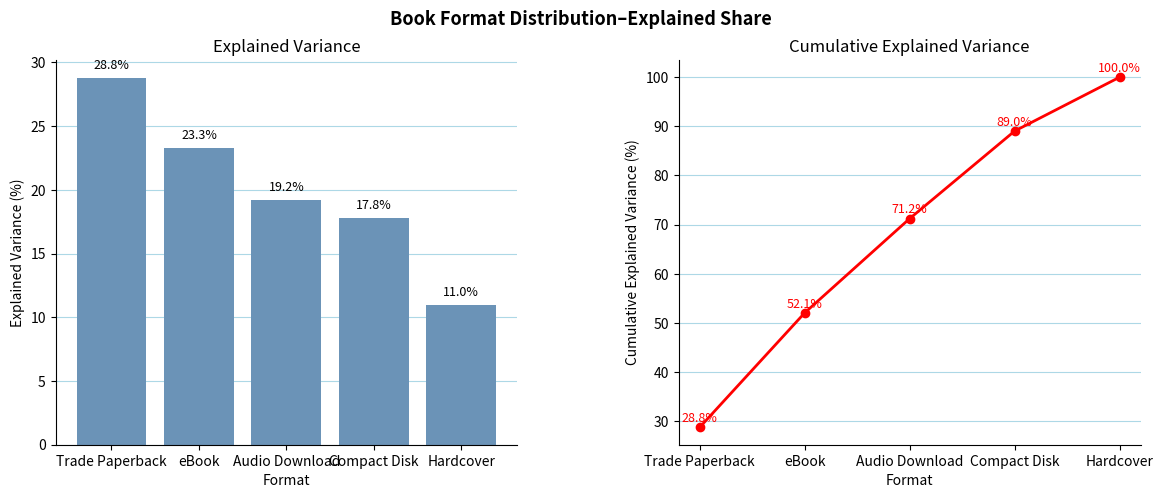

True or false: Count has a value of 8.1 at Audio Download.

False